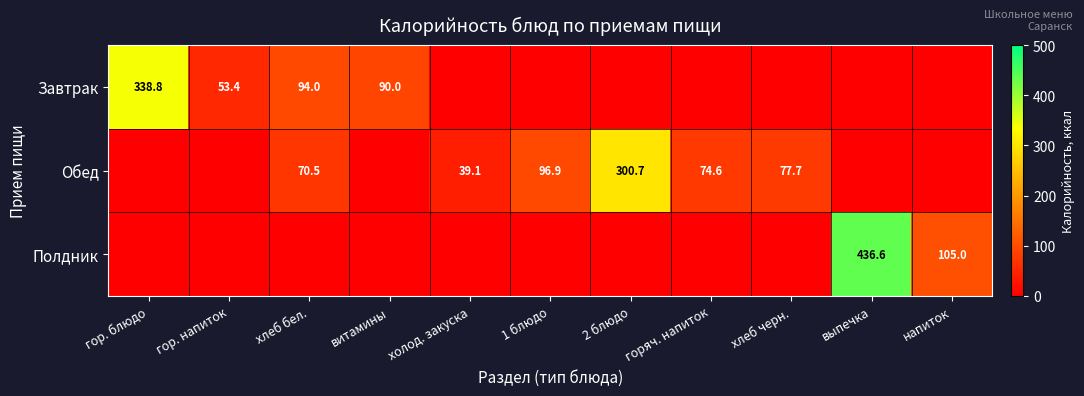

At which category does the chart reach its minimum across all series?

холод. закуска